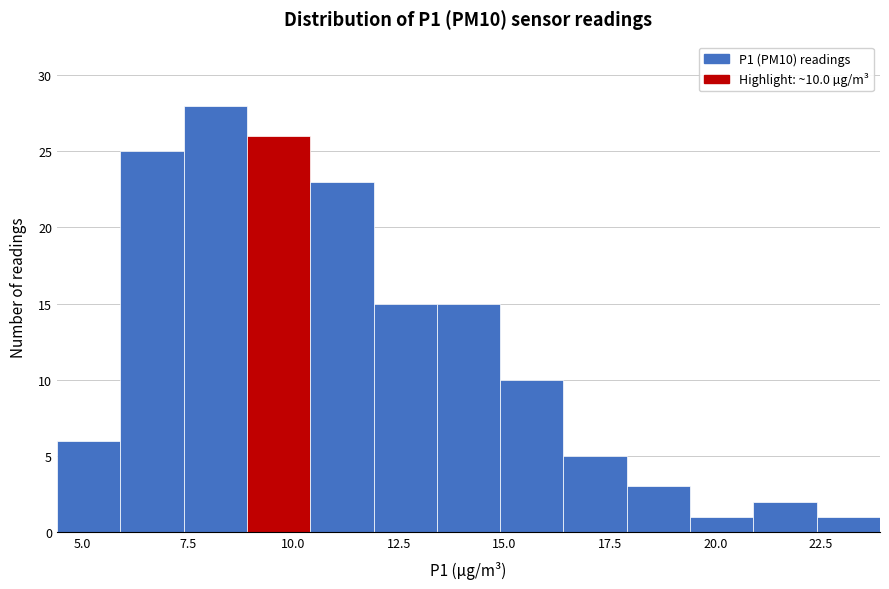

Read against the x-axis, roughly where is the centre of the tallest bar?

8.0